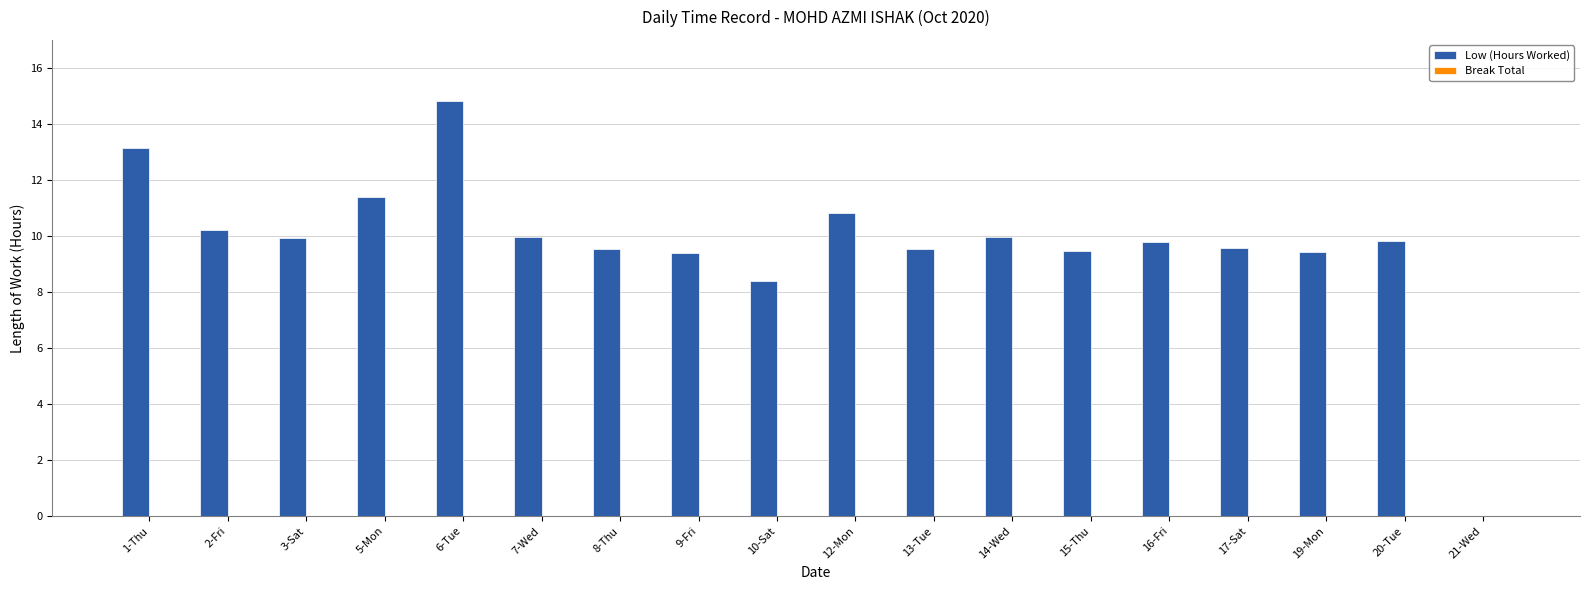

What is the sum of the values at 5-Mon and 7-Wed?

21.4